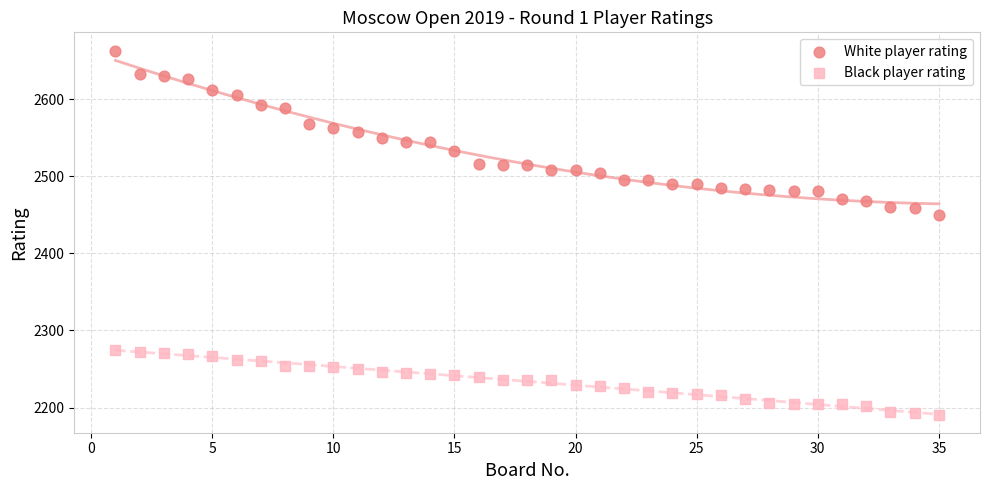

Which series contains the highest Y value?

White player rating